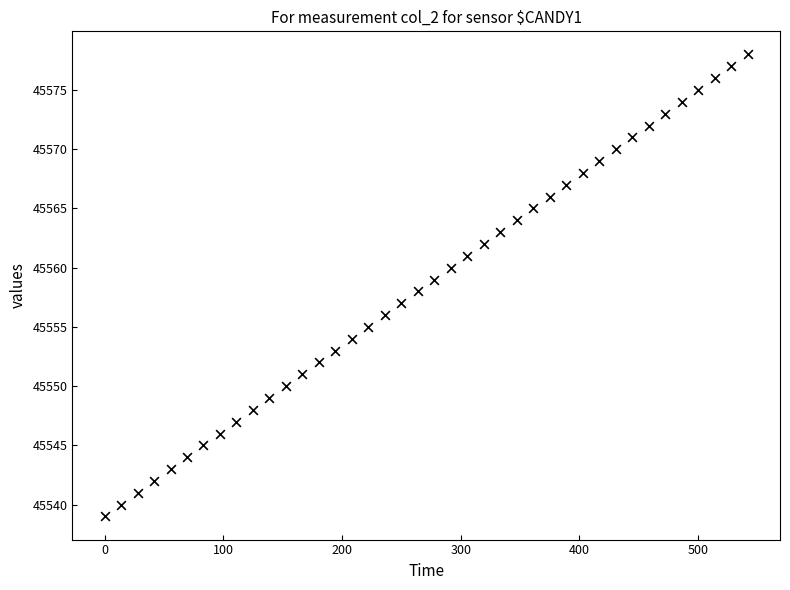

What is the range of Y values (max minus min)?

39